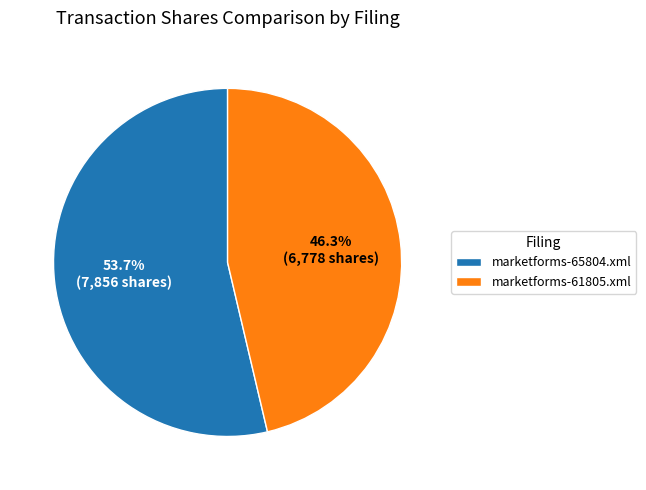

Do marketforms-65804.xml and marketforms-61805.xml together represent more than half of the pie?

Yes